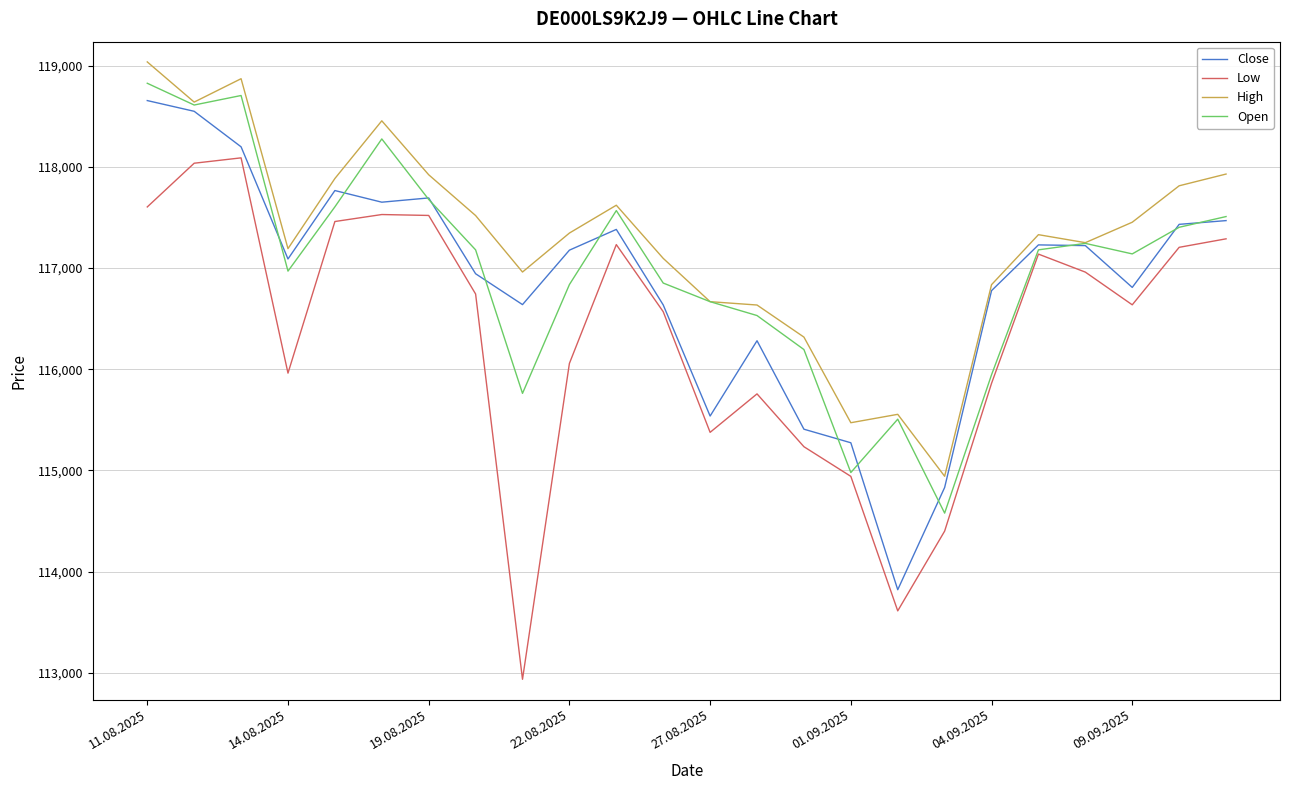

True or false: Low and High cross at least once.

False